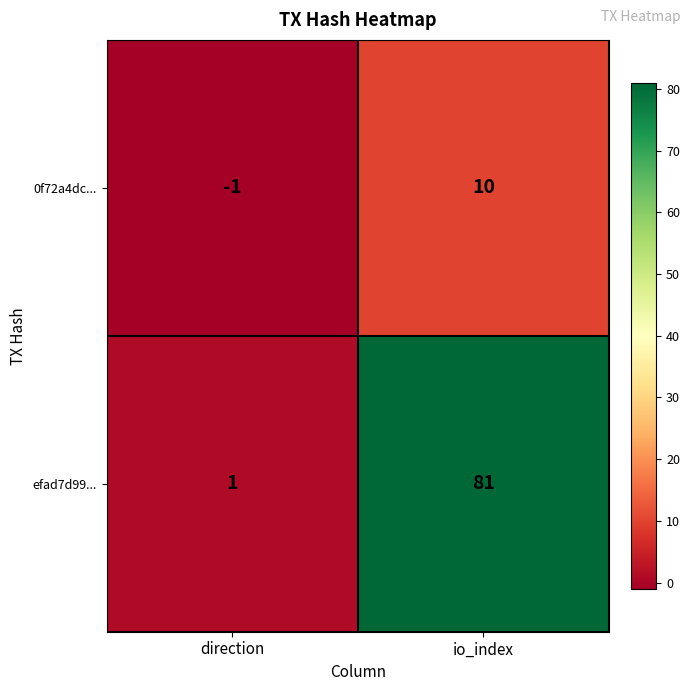

What is the total value across all series at io_index?

91